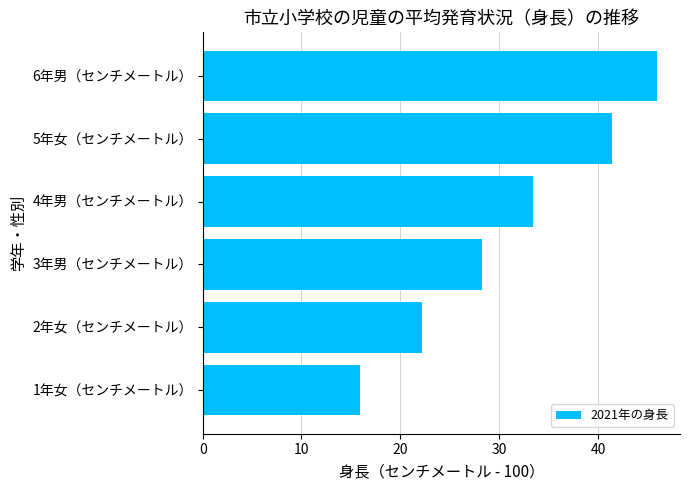

The value at 5年女（センチメートル） is 59.5. True or false?

False